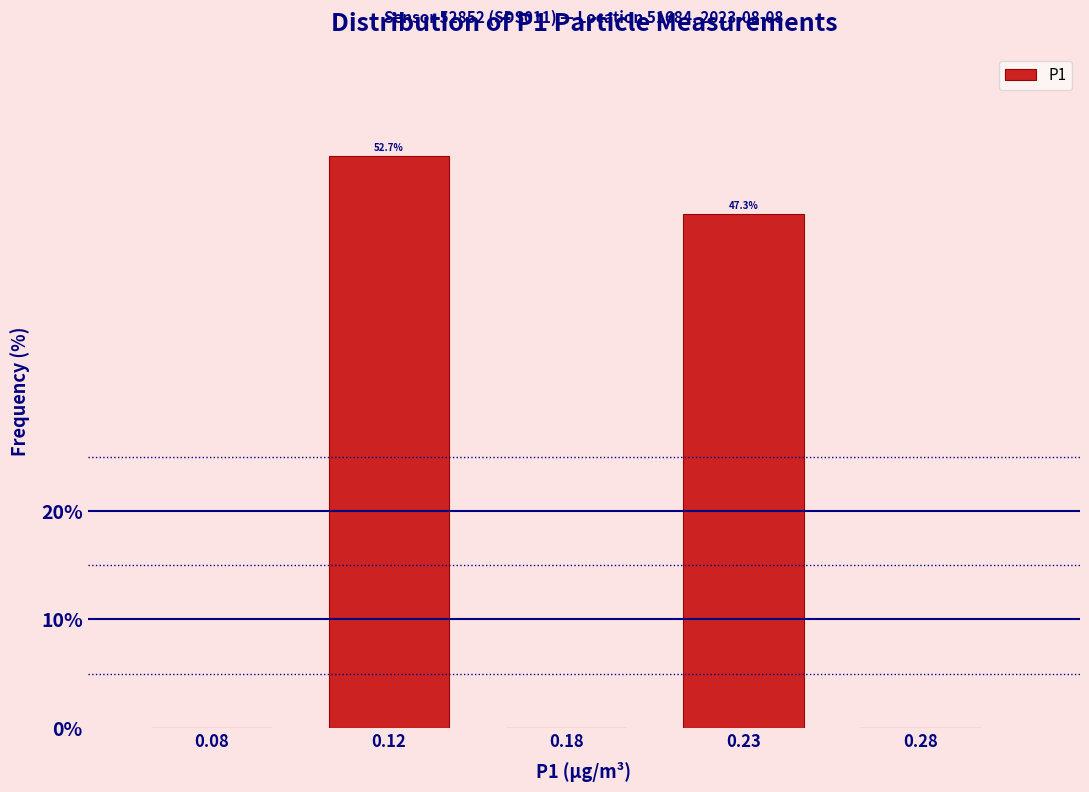

Reading left to right, extract all data points from this chart.

0.08=0.0	0.12=52.7	0.18=0.0	0.23=47.3	0.28=0.0